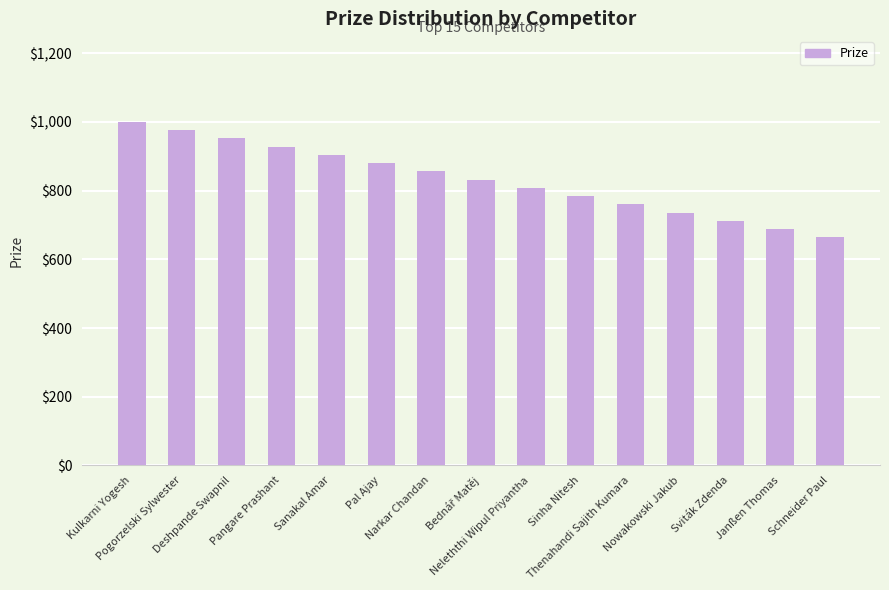

What is the difference between the maximum and minimum values?

336